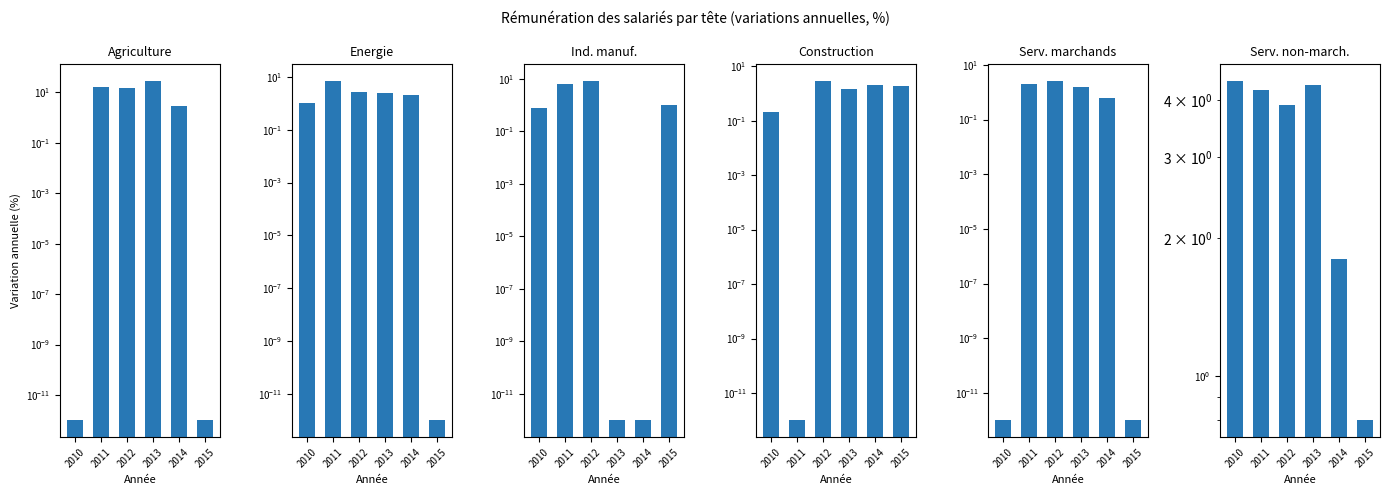

The Energie series shows 11.1 at 2011. True or false?

False